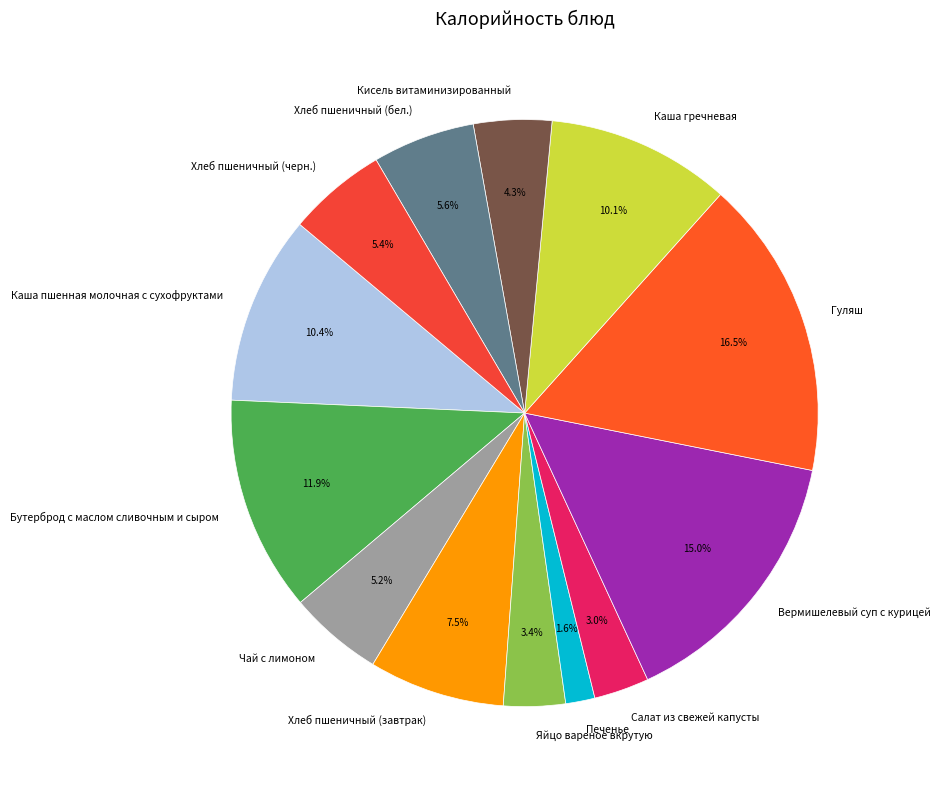

Between Гуляш and Чай с лимоном, which is larger?

Гуляш